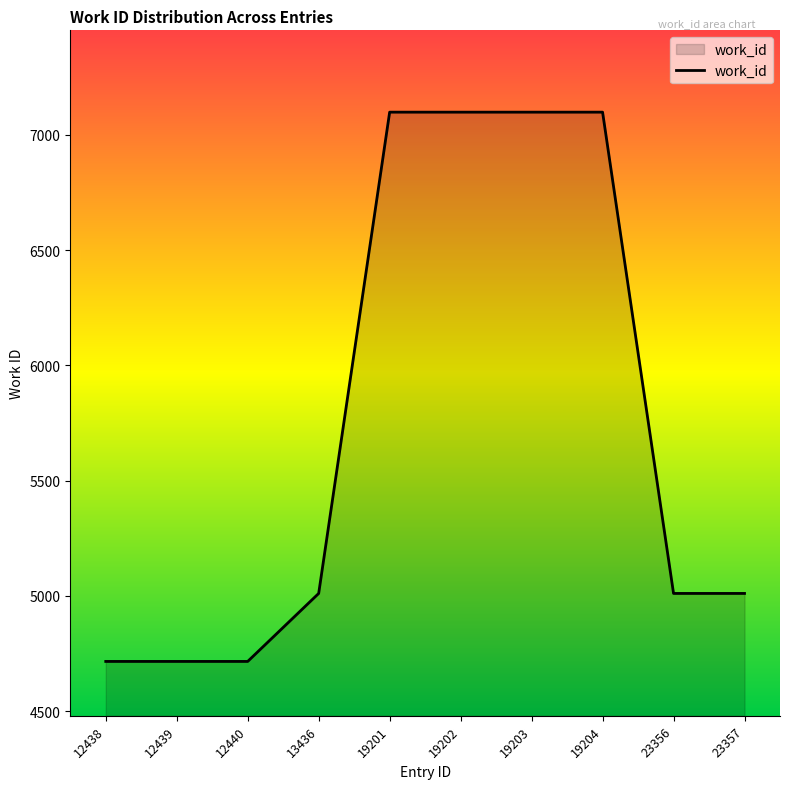

What is the change in value from 12439 to 19202?

+2383